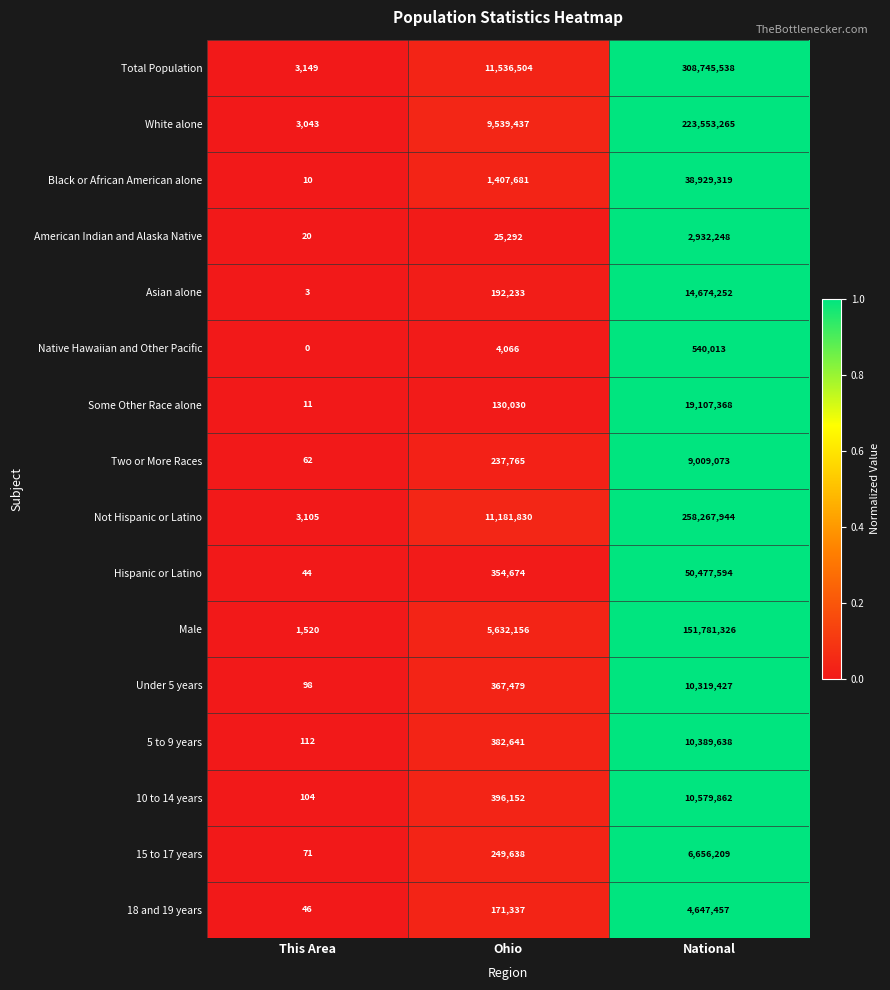

How many values in the 5 to 9 years series are below 382641?

1